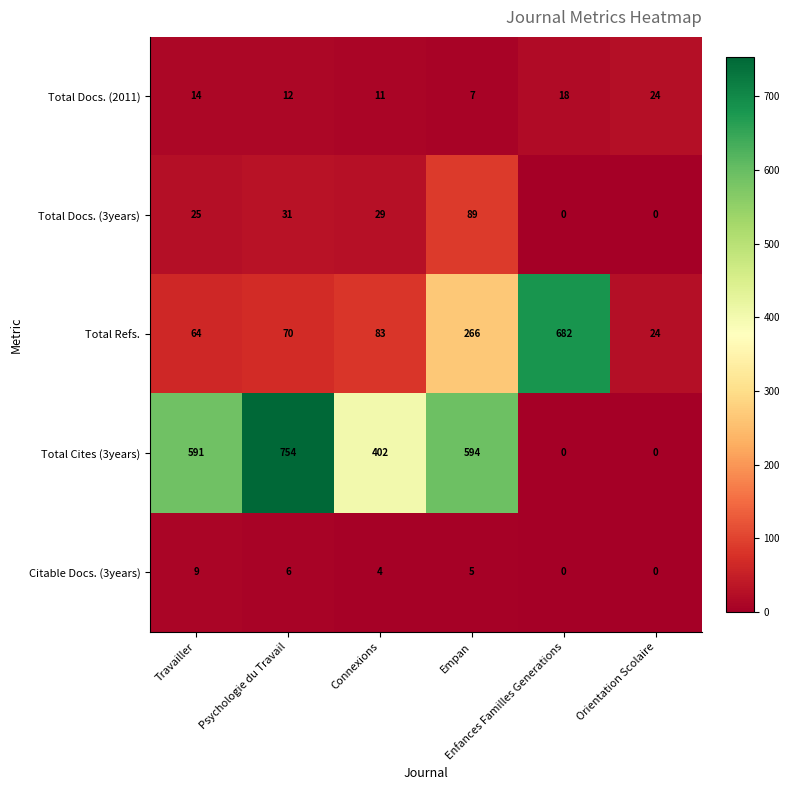

What is the sum of all Total Docs. (3years) values?

174